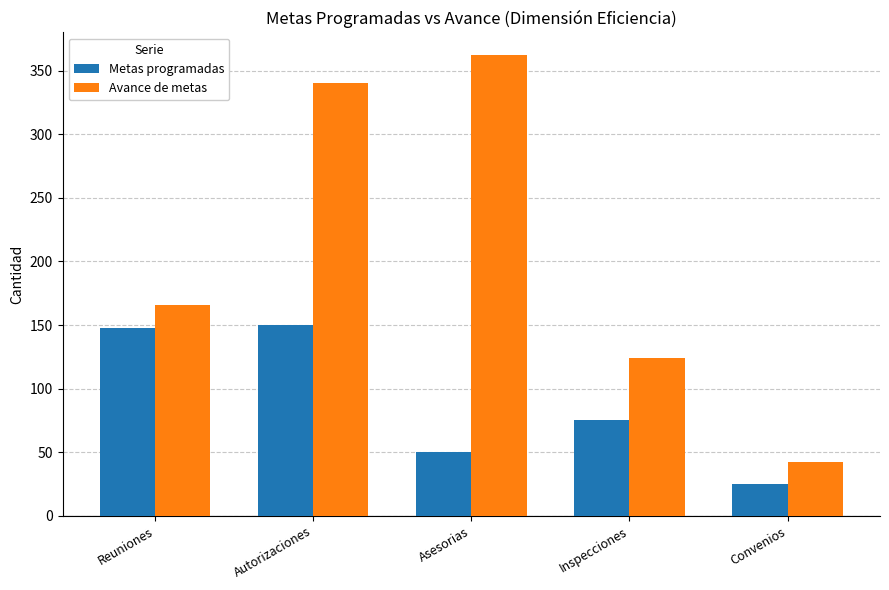

At how many categories does at least one series exceed 212?

2